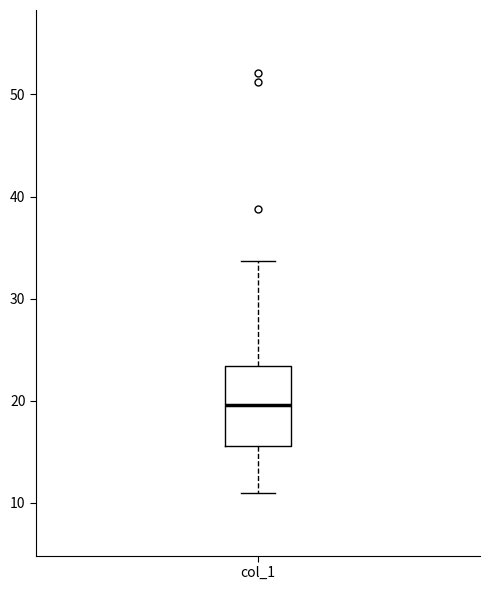

Read this box plot against the y-axis: the position of the median line, the range covered by the box, and the ends of both whiskers. The values are not printed on the chart, so give them approximately, as read against the axis.

median 20, box 16 to 23, whiskers 11 to 34